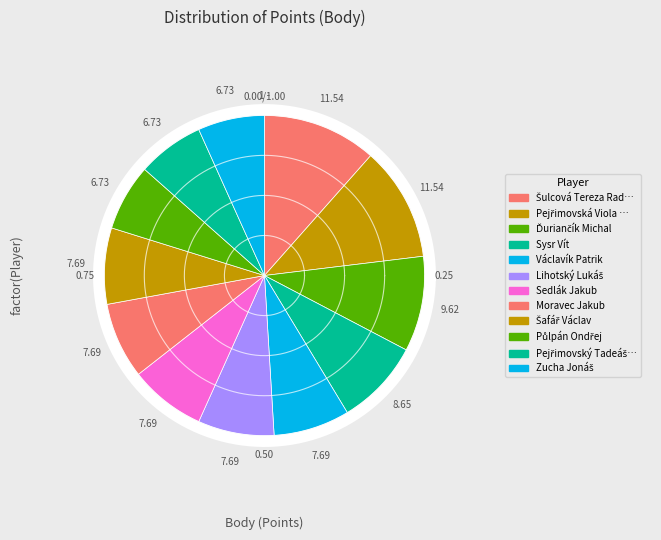

What is the ratio of the value at Sysr Vít to the value at Půlpán Ondřej?

1.3